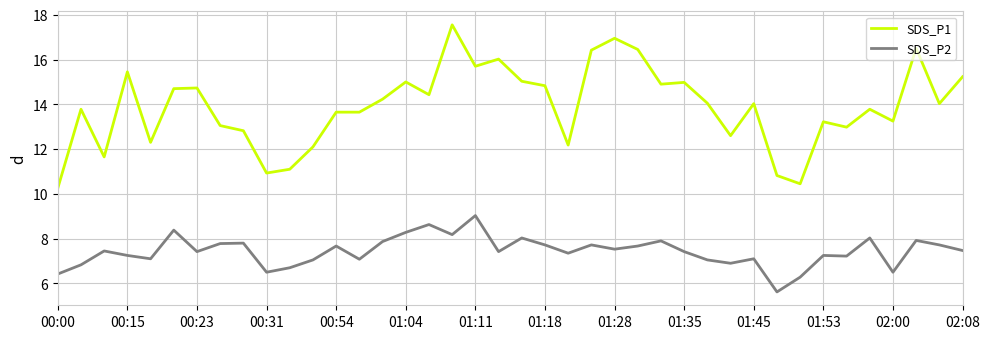

True or false: SDS_P1 and SDS_P2 intersect in this chart.

False